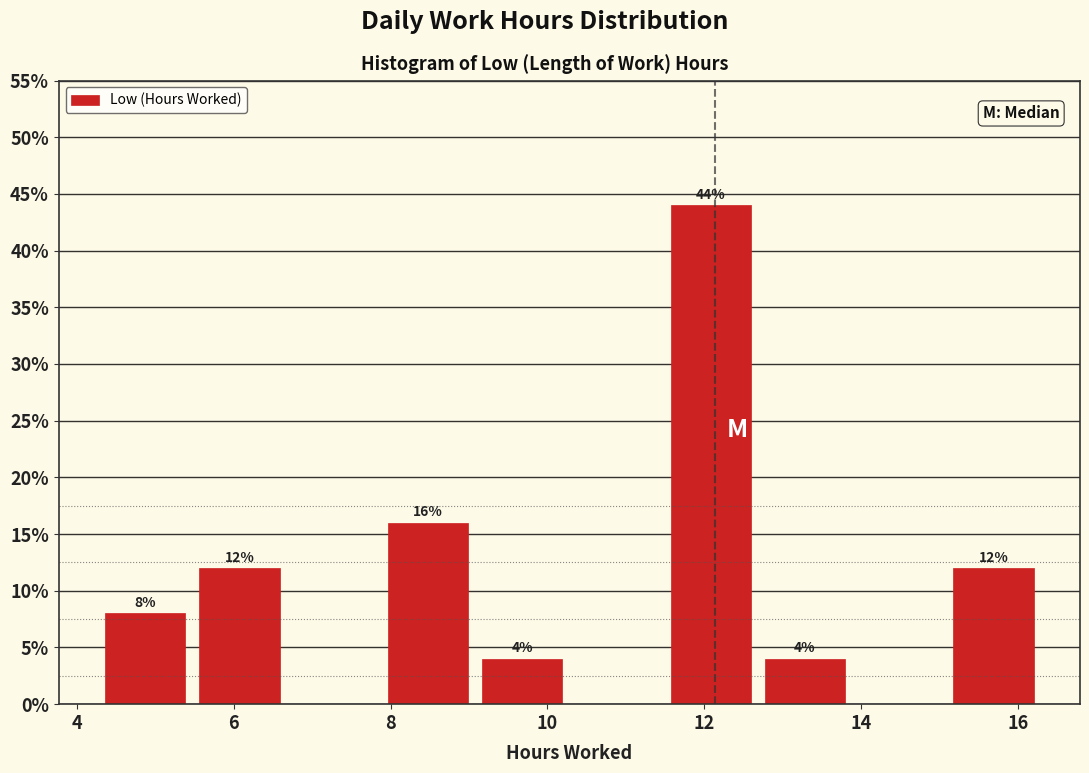

Over which range of the x-axis is the bar tallest?

11.4 to 12.6